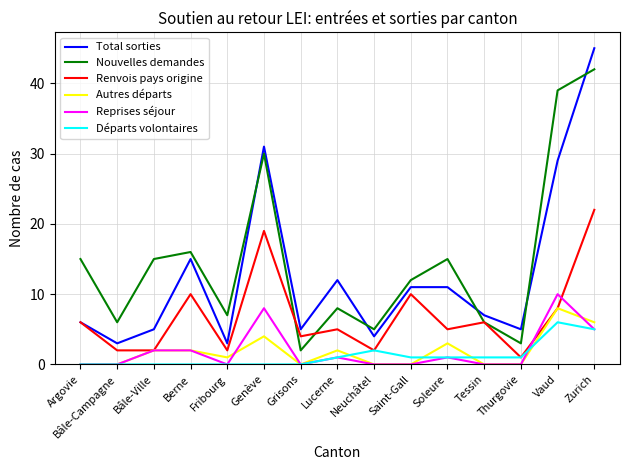

True or false: Renvois pays origine and Nouvelles demandes cross at least once.

True